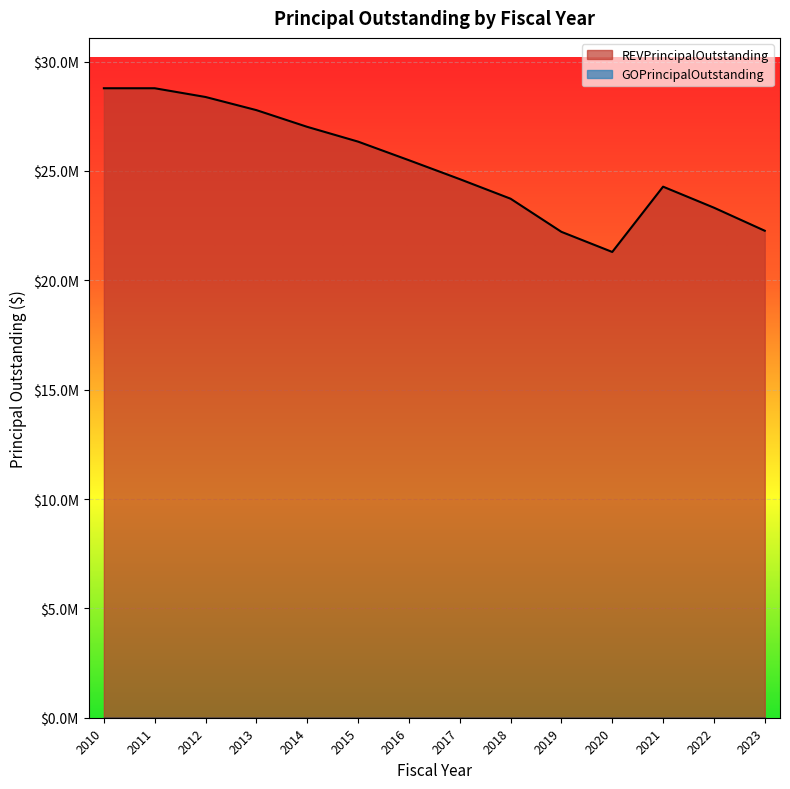

What is the smallest value displayed?

21295000